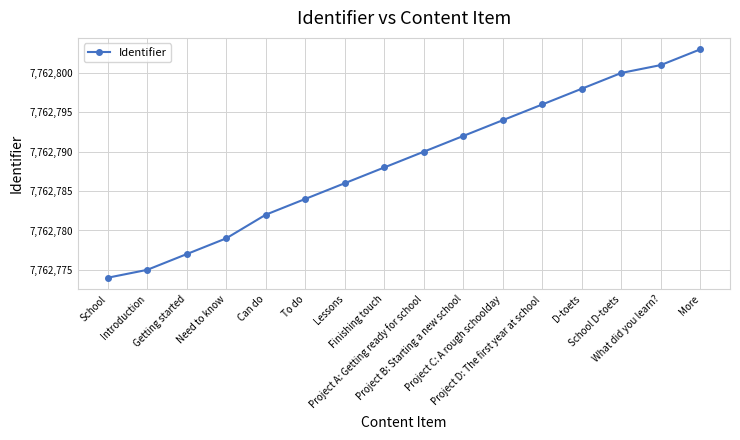

What position from the left is What did you learn??

15